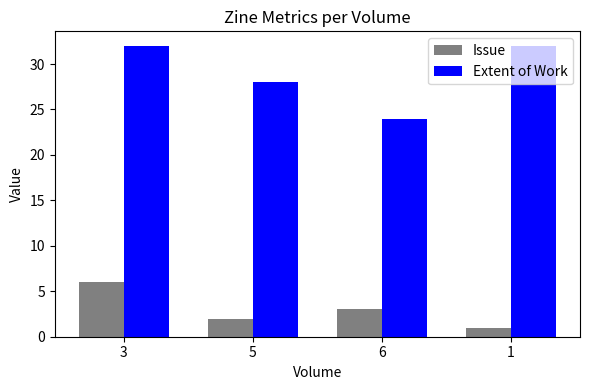

What is the sum of the Issue values at 6 and 5?

5